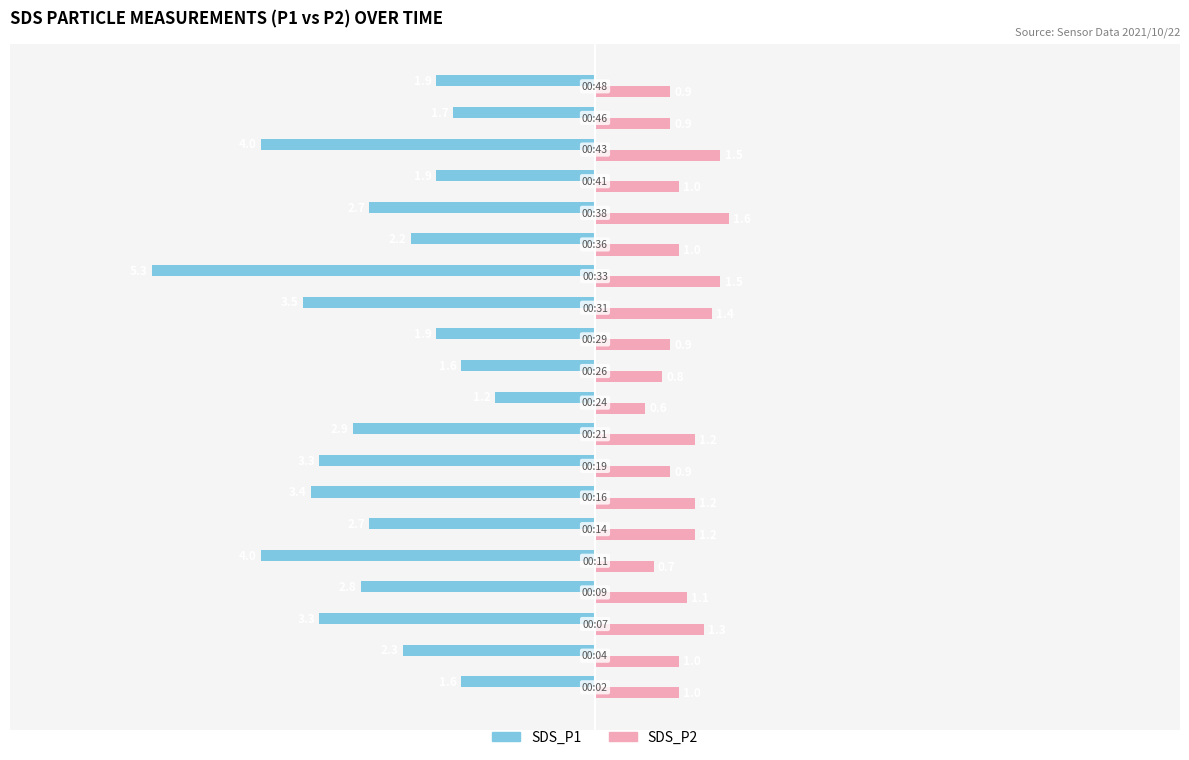

What is the difference between the maximum and minimum values in the SDS_P1 series?

4.1